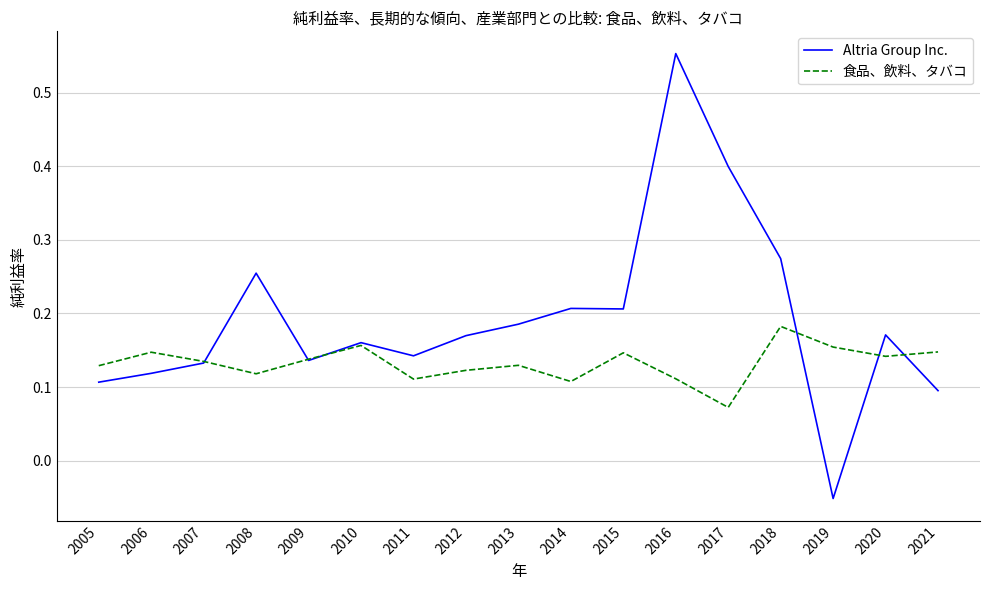

What are all the series names shown in the legend?

Altria Group Inc., 食品、飲料、タバコ